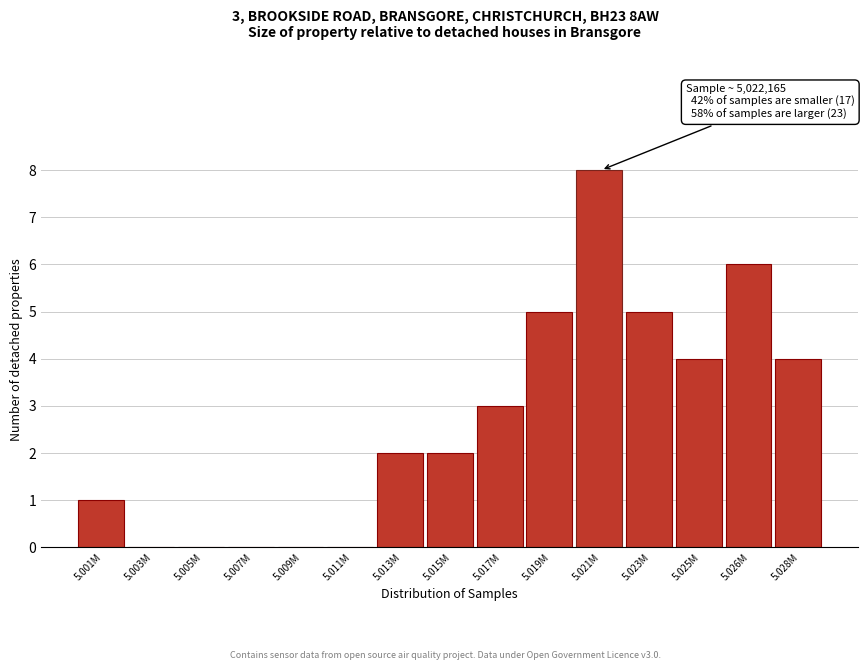

Reading left to right, what are all the values shown in this chart?

5.001M=1	5.003M=0	5.005M=0	5.007M=0	5.009M=0	5.011M=0	5.013M=2	5.015M=2	5.017M=3	5.019M=5	5.021M=8	5.023M=5	5.025M=4	5.026M=6	5.028M=4